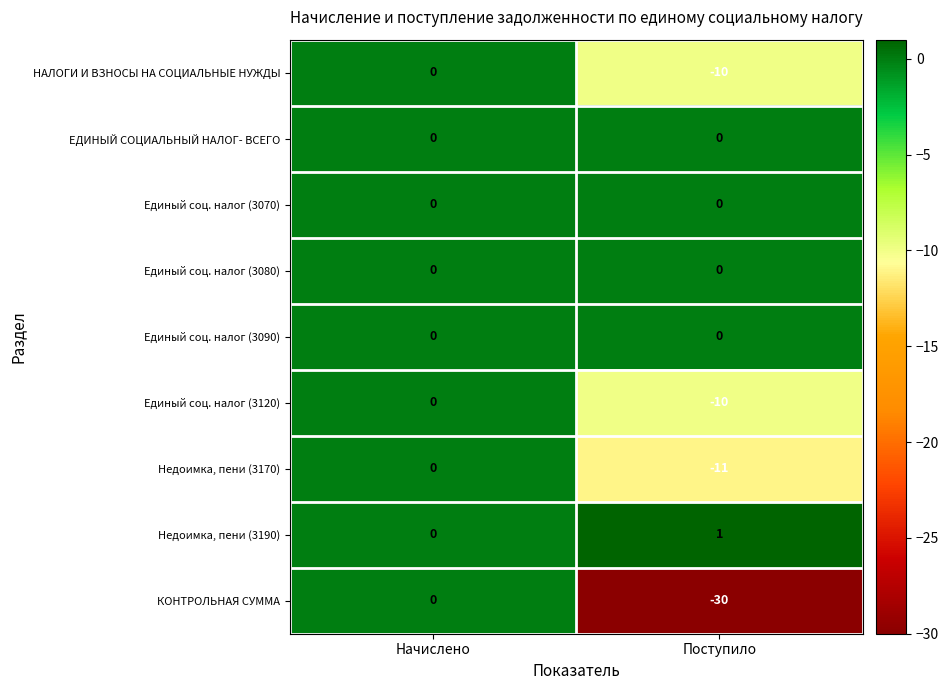

Reading left to right, list all the values displayed in this chart.

НАЛОГИ И ВЗНОСЫ НА СОЦИАЛЬНЫЕ НУЖДЫ: 0	-10
ЕДИНЫЙ СОЦИАЛЬНЫЙ НАЛОГ- ВСЕГО: 0	0
Единый соц. налог (3070): 0	0
Единый соц. налог (3080): 0	0
Единый соц. налог (3090): 0	0
Единый соц. налог (3120): 0	-10
Недоимка, пени (3170): 0	-11
Недоимка, пени (3190): 0	1
КОНТРОЛЬНАЯ СУММА: 0	-30